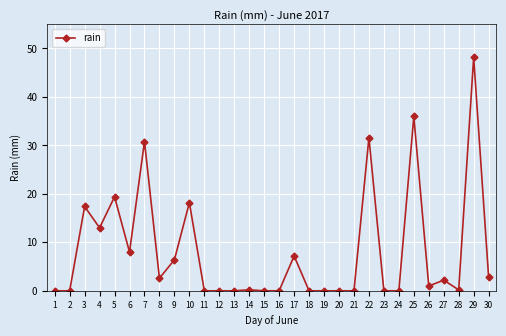

Is this an area chart (filled region under the line)?

No